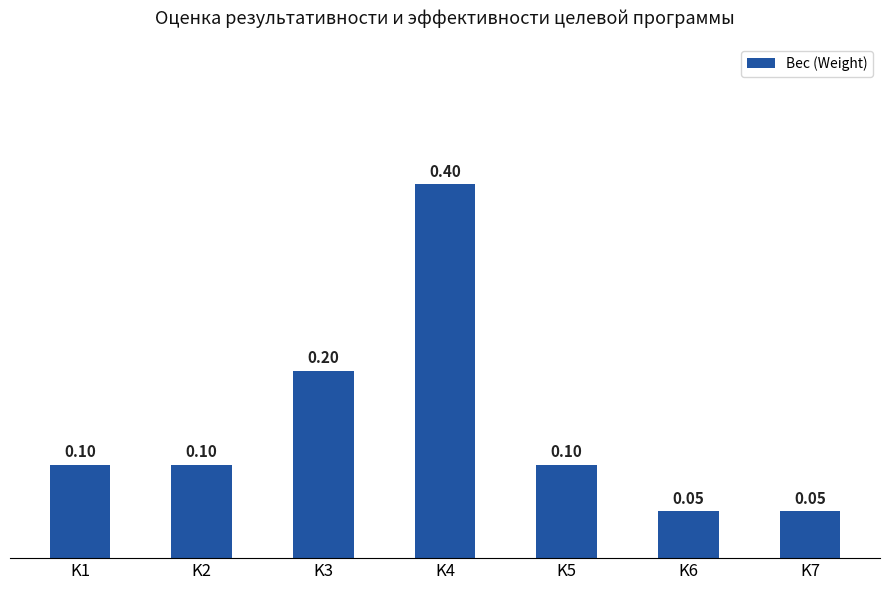

Which has a higher value, K2 or K7?

K2